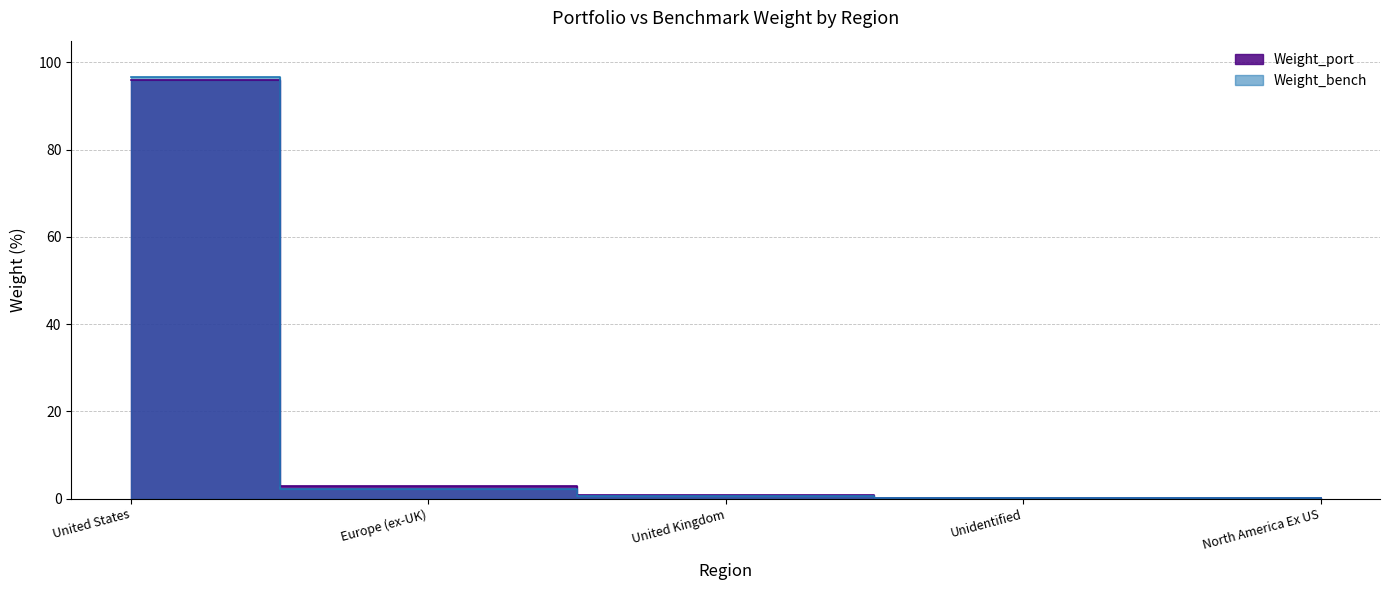

What is the sum of all Weight_bench values?

100.0